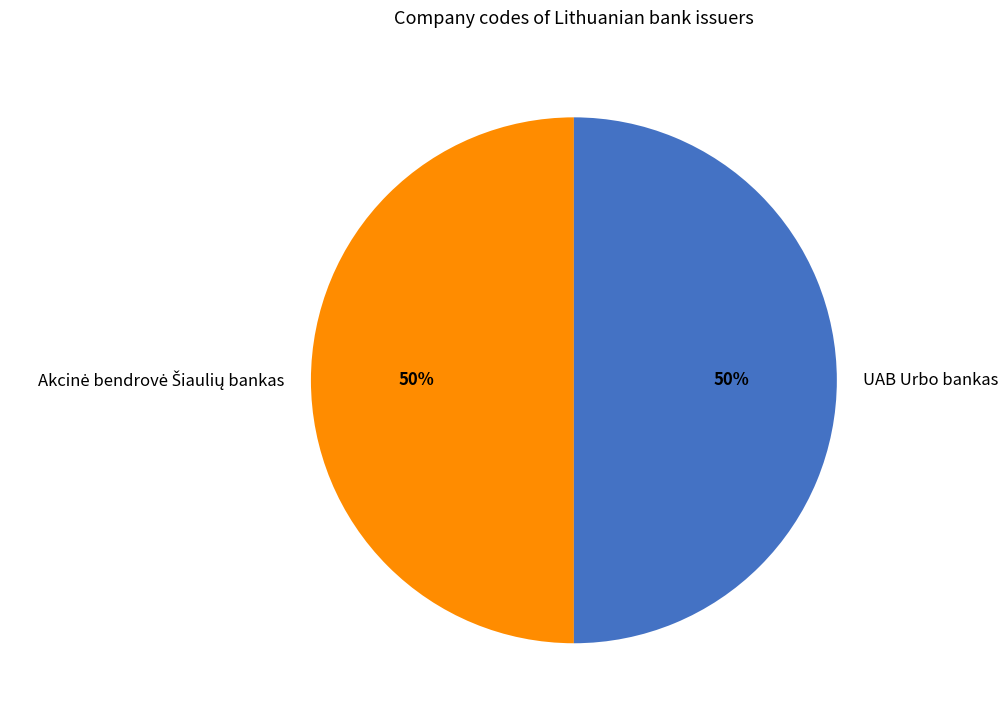

Is it true that UAB Urbo bankas is 45% of the pie?

False